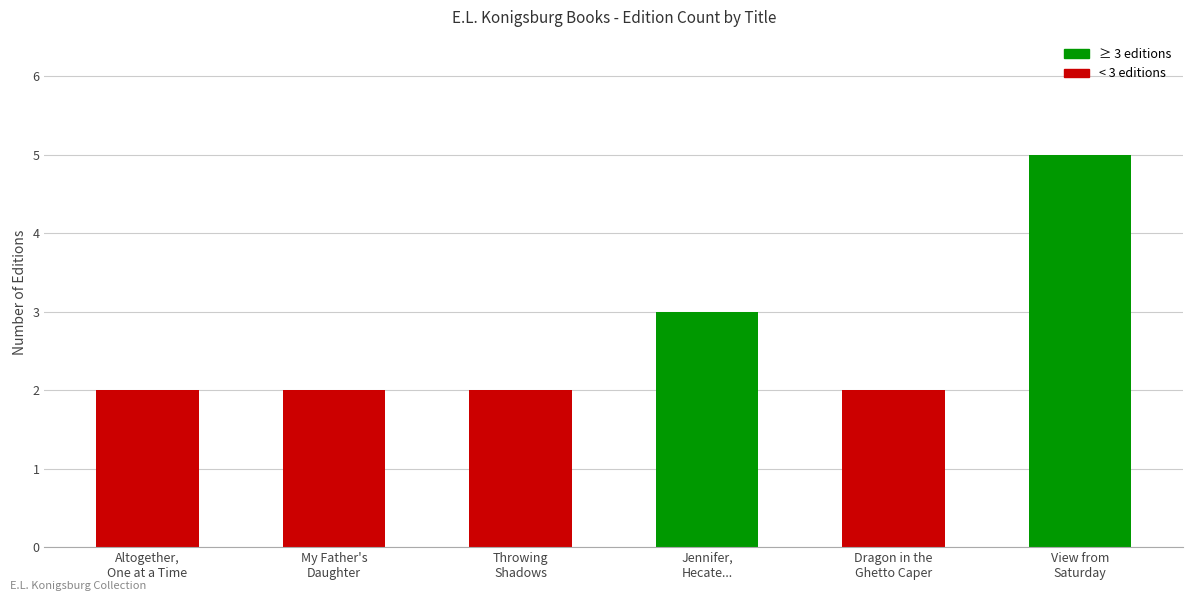

What is the maximum value shown in the chart?

5